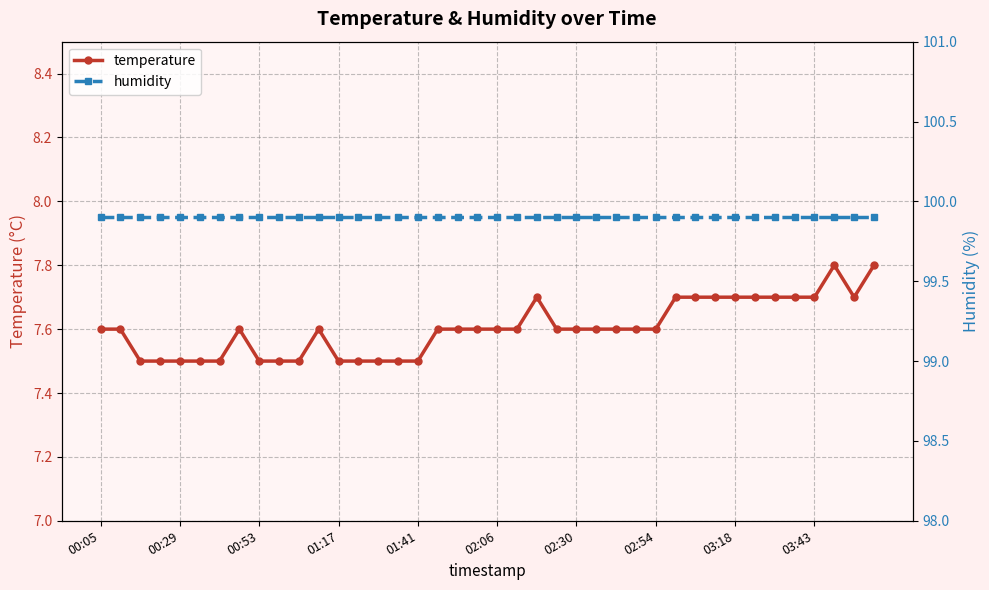

True or false: temperature has more than 0 interior local peaks.

True